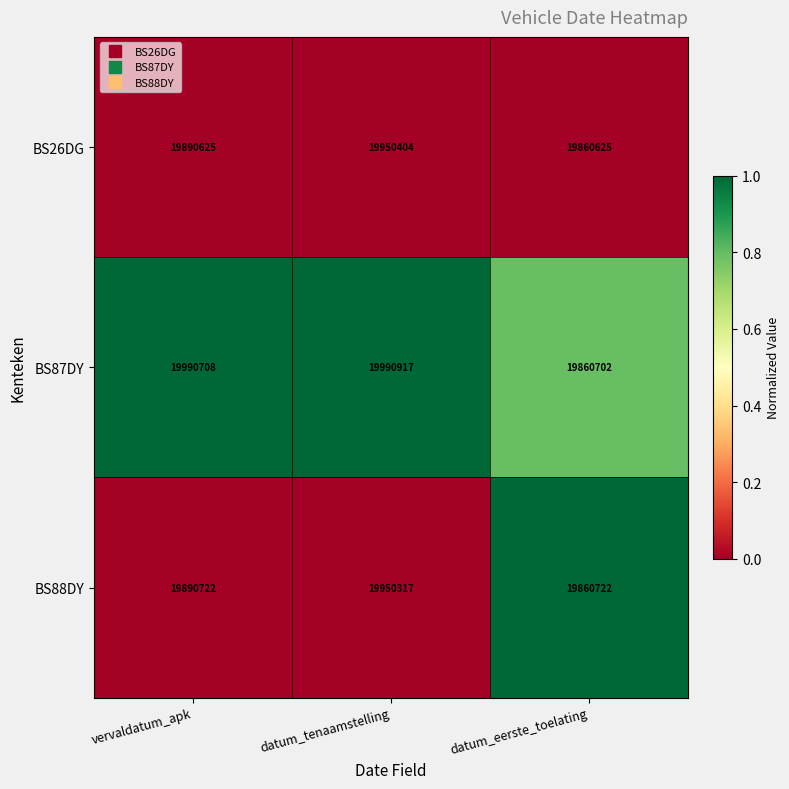

What is the lowest value of the BS87DY series?

19860702